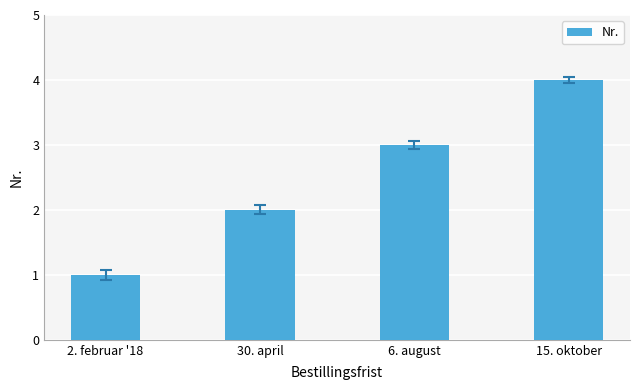

Which category has the highest value across all series?

15. oktober